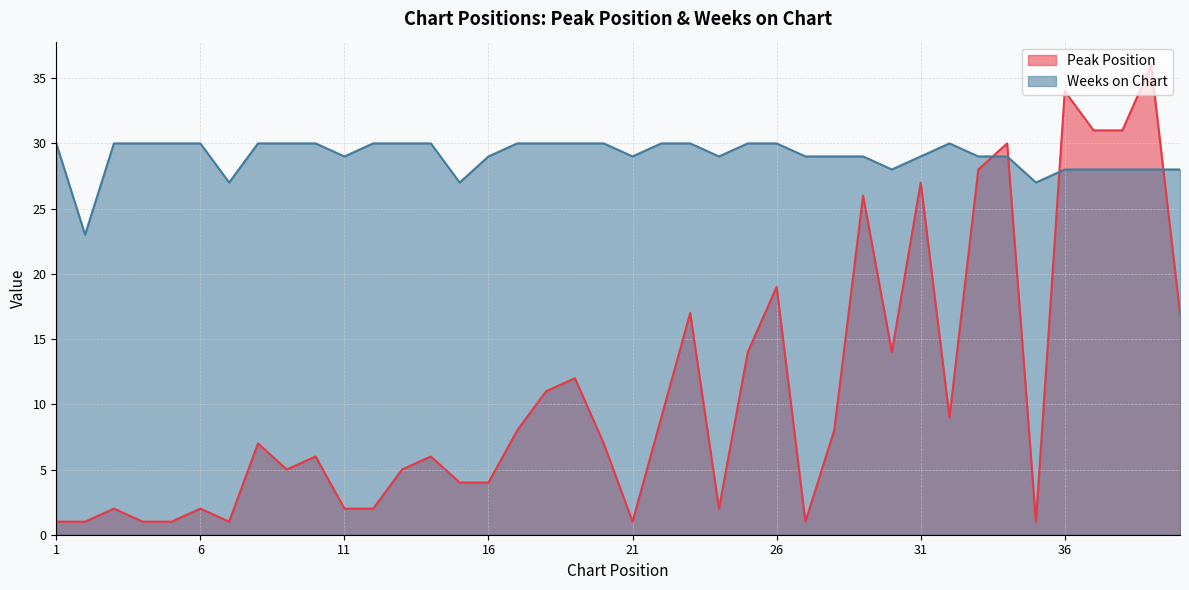

Is it true that Weeks on Chart equals 30 at 25?

True